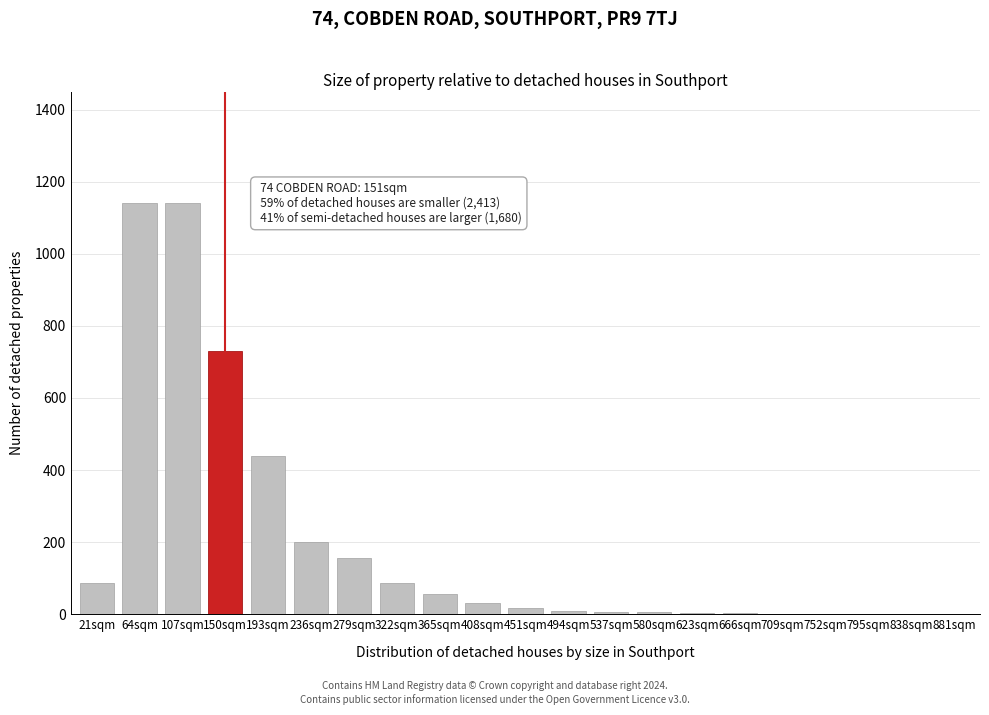

The value at 64sqm is 1140. True or false?

True